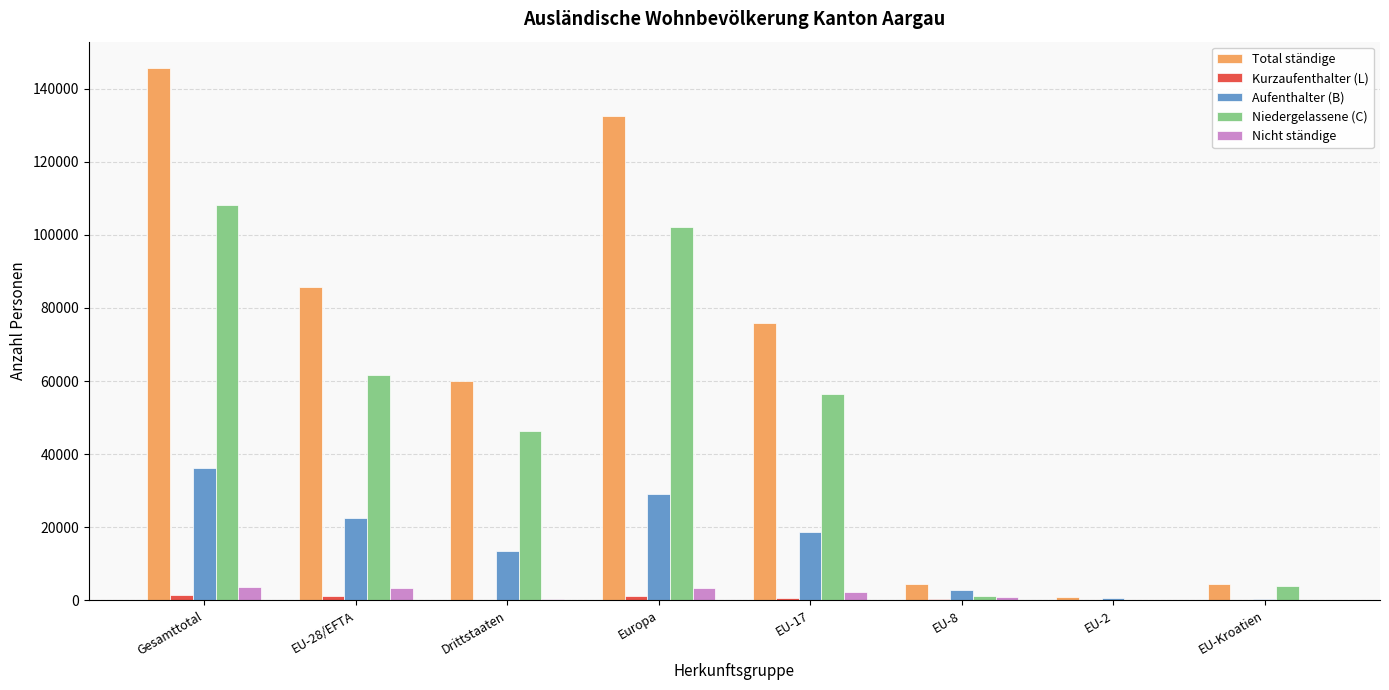

Read the Aufenthalter (B) value at Gesamttotal, to the nearest 50.

36100